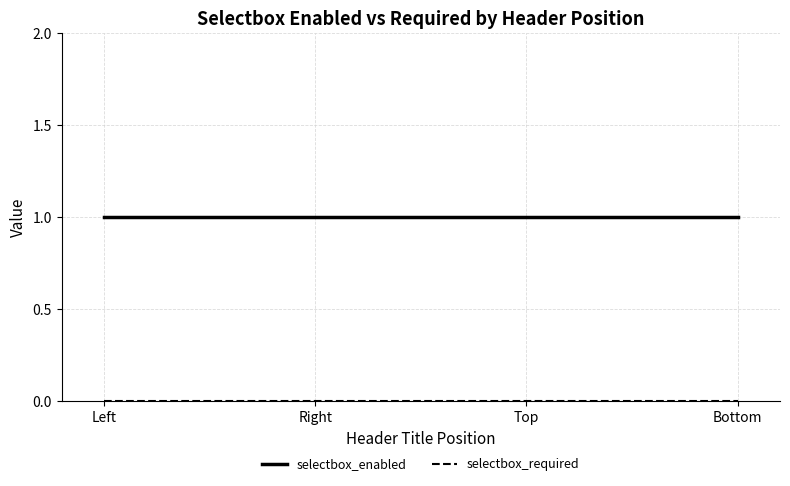

What position from the right is Right?

3